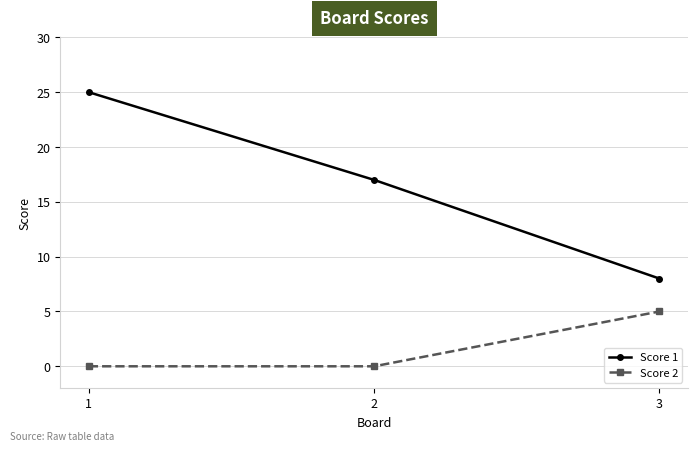

Read the Score 1 value at 3, to the nearest 10.

10